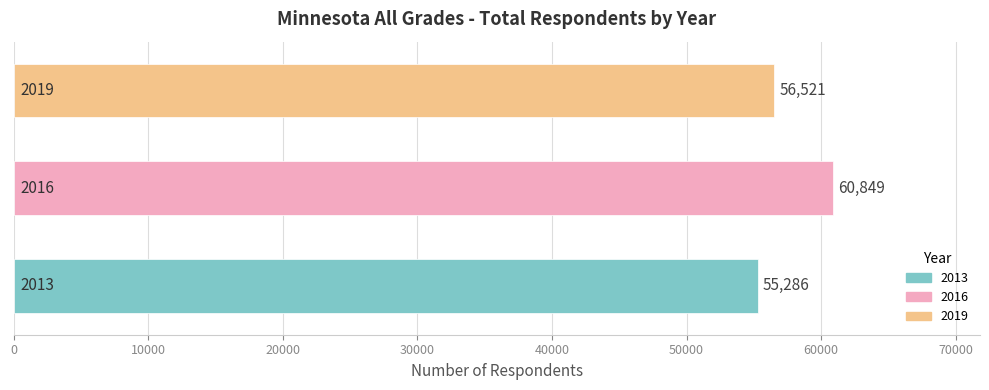

How many values are between 55286 and 60849?

3